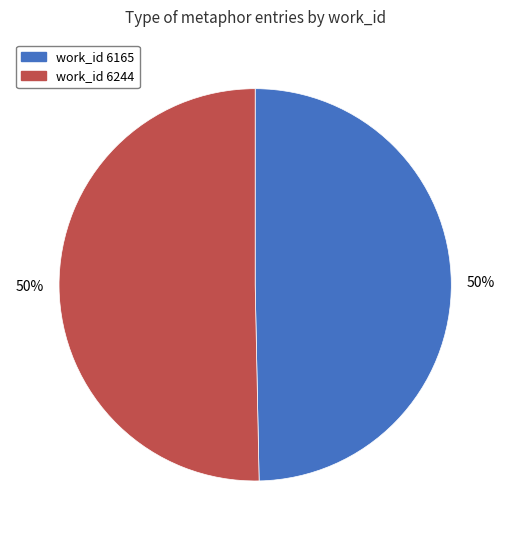

True or false: work_id 6244 accounts for 55% of the total.

False